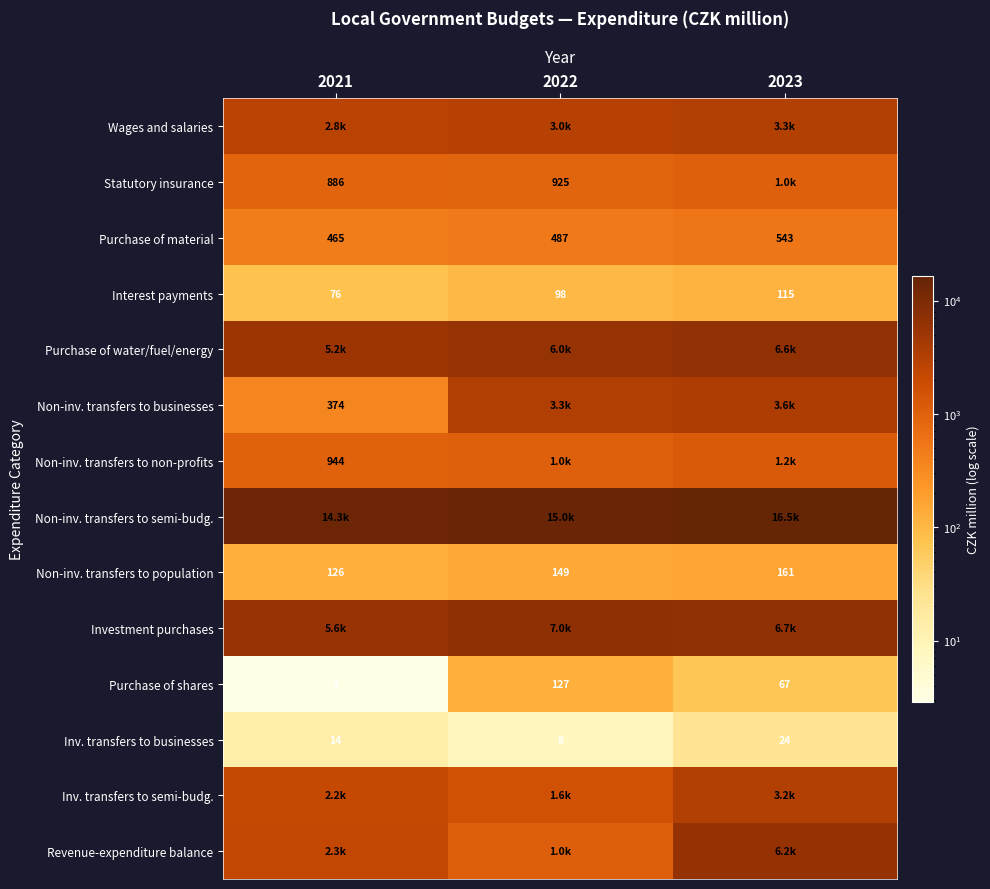

At which category is the sum across all series the highest?

2023